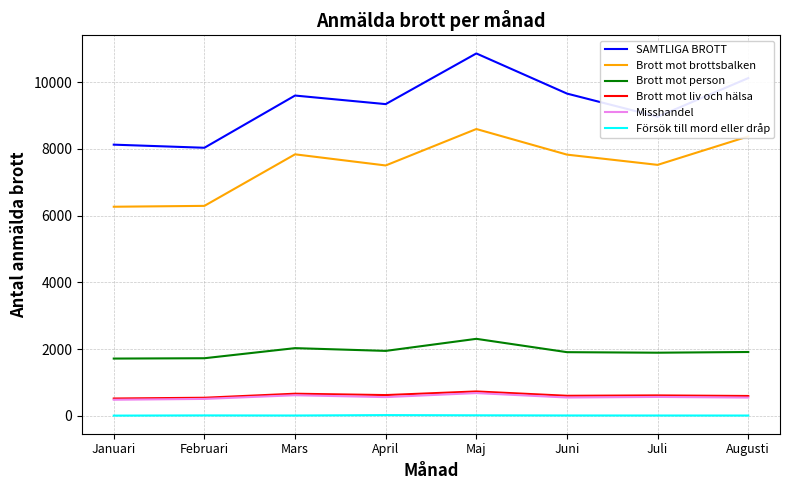

Which series has the largest range (max minus min)?

SAMTLIGA BROTT